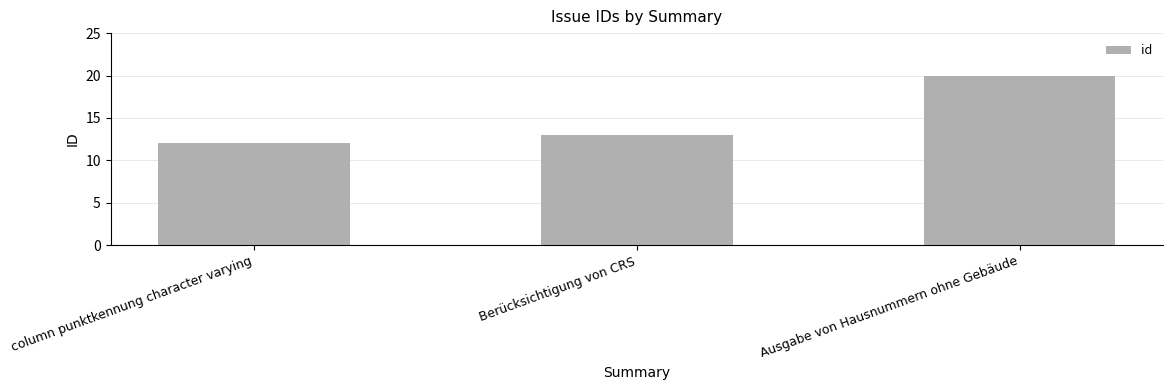

Count the values in the range 12 to 20.

3